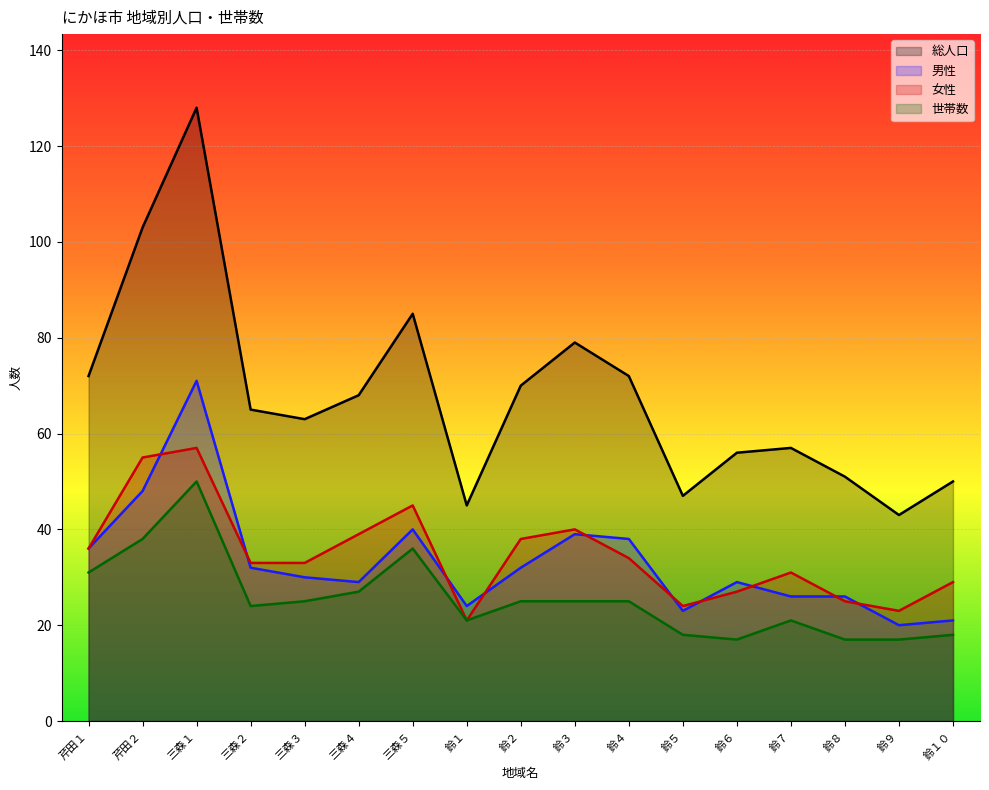

Reading left to right, extract all data points from this chart.

総人口: 72	103	128	65	63	68	85	45	70	79	72	47	56	57	51	43	50
男性: 36	48	71	32	30	29	40	24	32	39	38	23	29	26	26	20	21
女性: 36	55	57	33	33	39	45	21	38	40	34	24	27	31	25	23	29
世帯数: 31	38	50	24	25	27	36	21	25	25	25	18	17	21	17	17	18